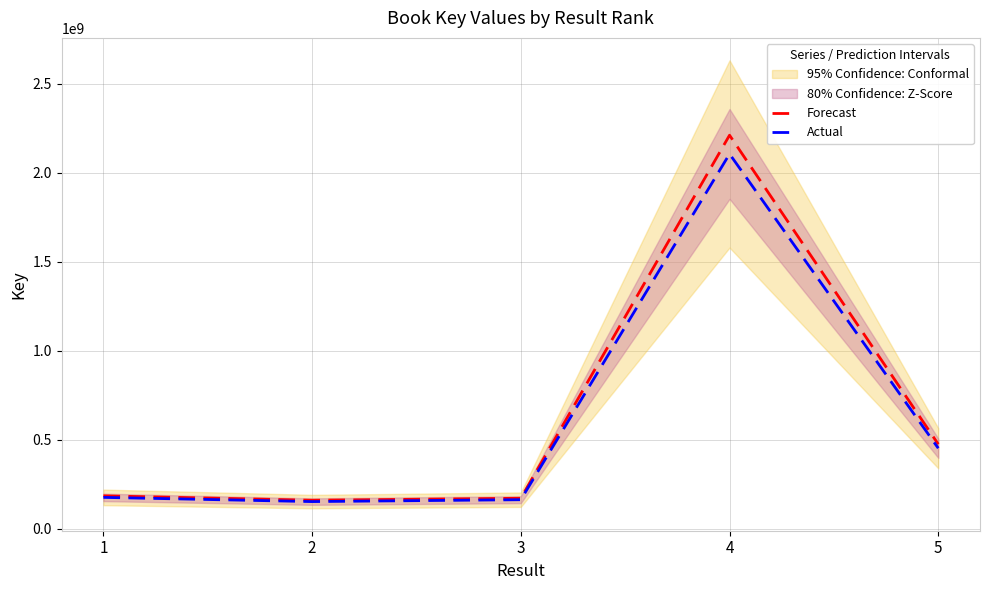

Where does the Actual series first go above 175102984?

4